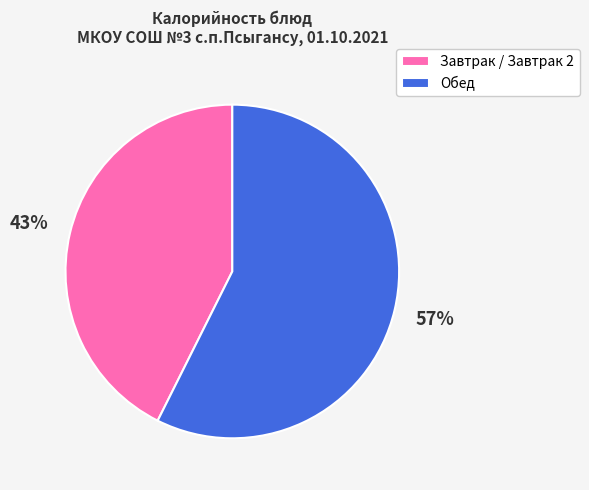

What is the smallest slice in the pie chart?

Завтрак / Завтрак 2